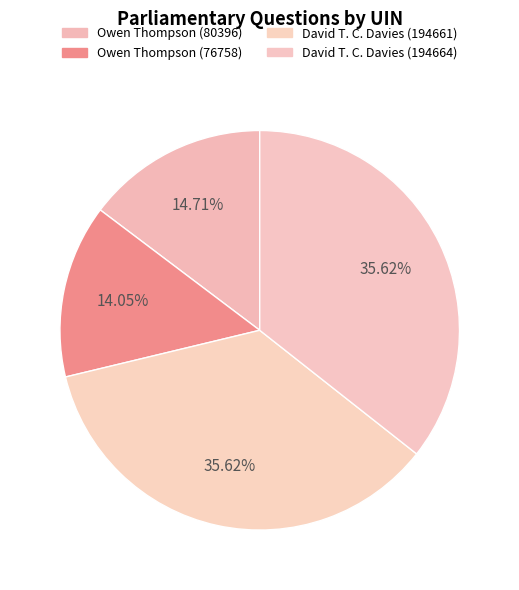

To the nearest percent, what percentage of the pie is David T. C. Davies (194661)?

36%